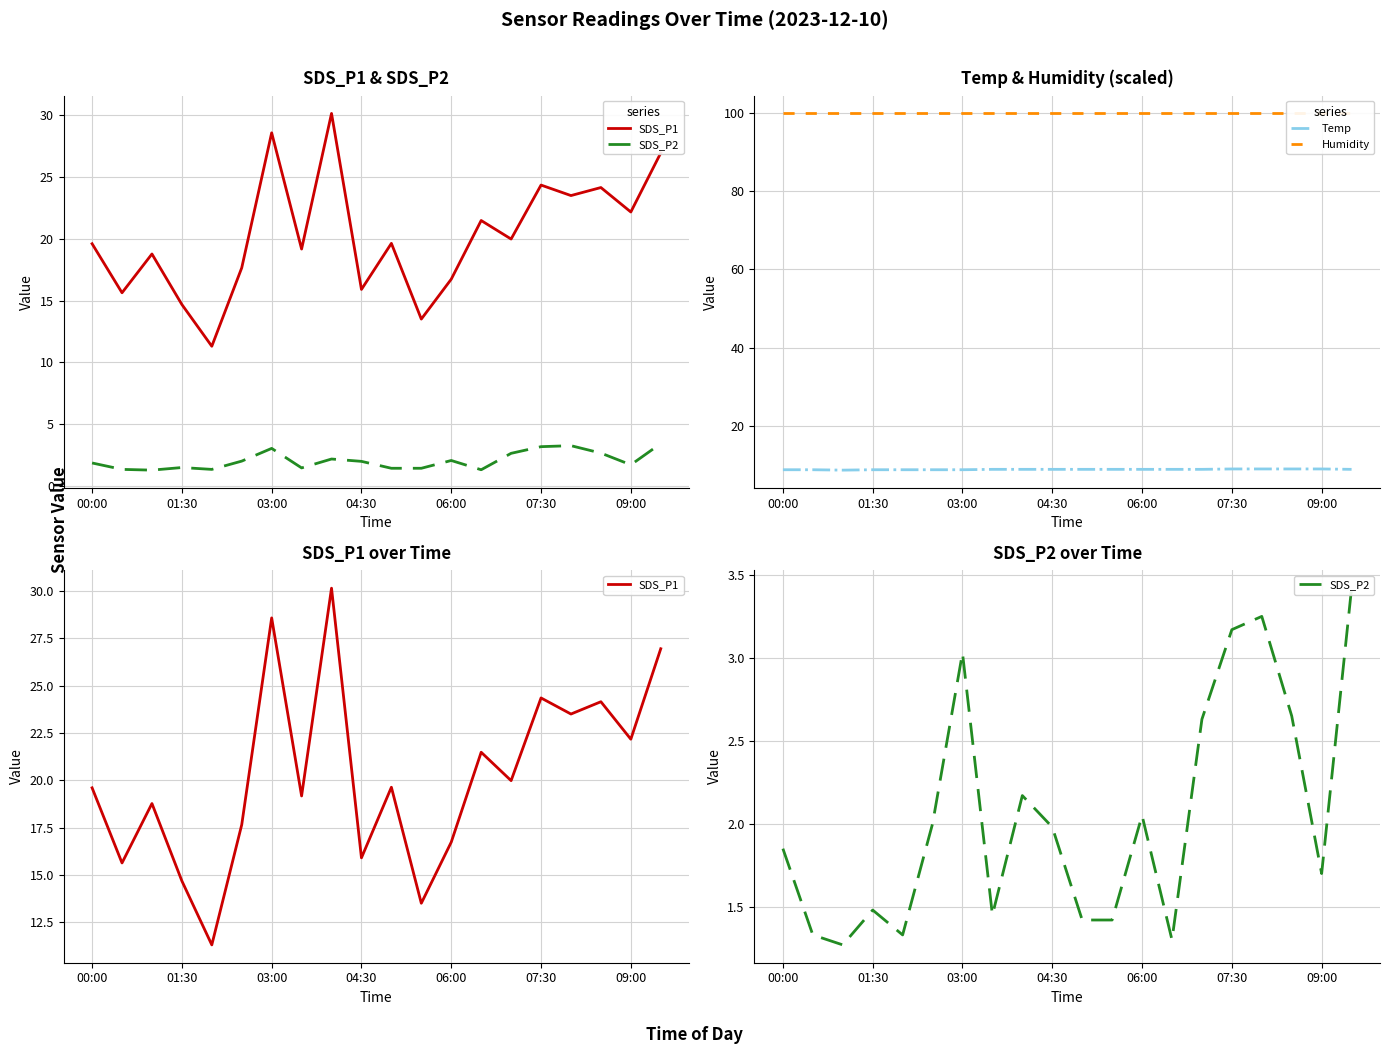

What is the highest value of the Temp series?

9.0